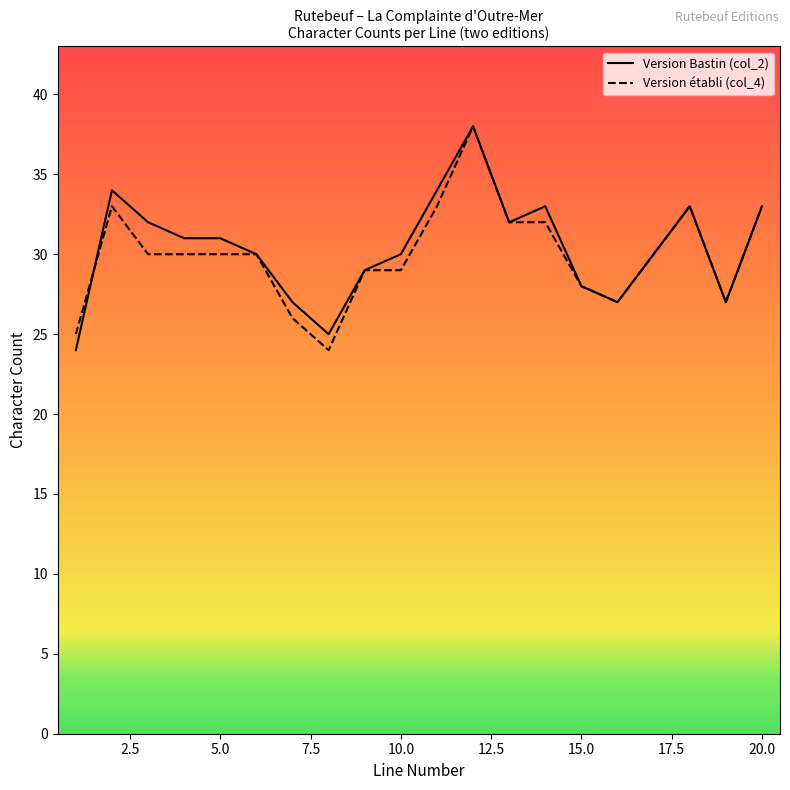

What is the maximum value for Version Bastin (col_2)?

38